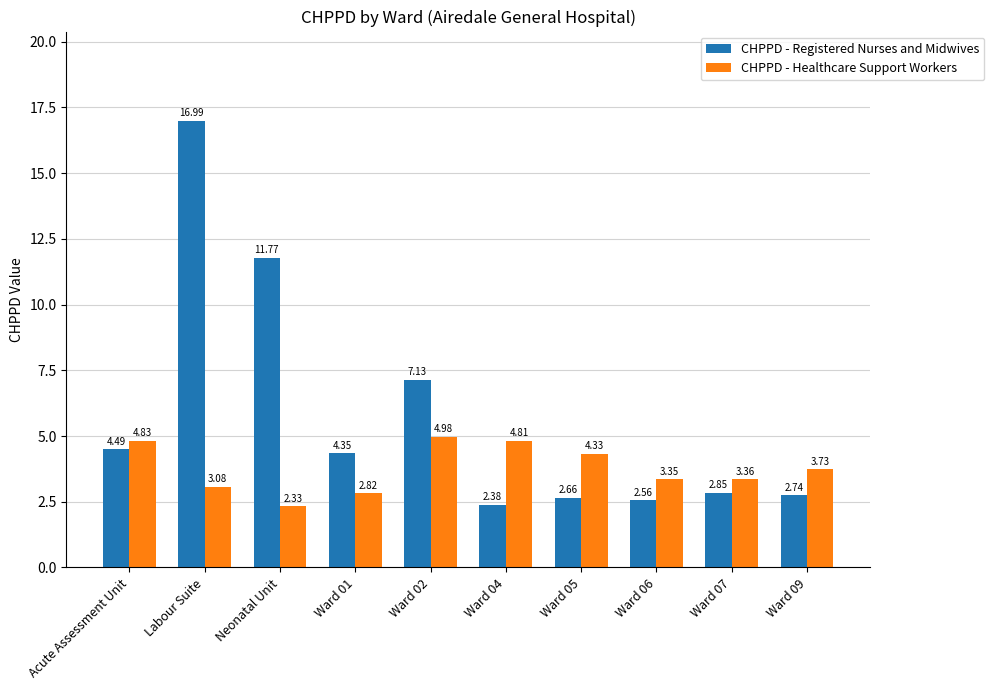

Does the chart contain stacked bars?

No